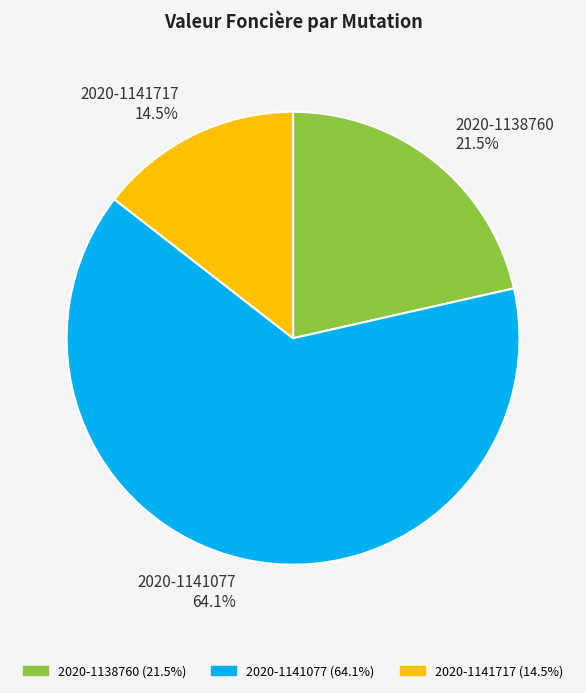

The 2020-1138760 slice represents 16% of the pie. True or false?

False